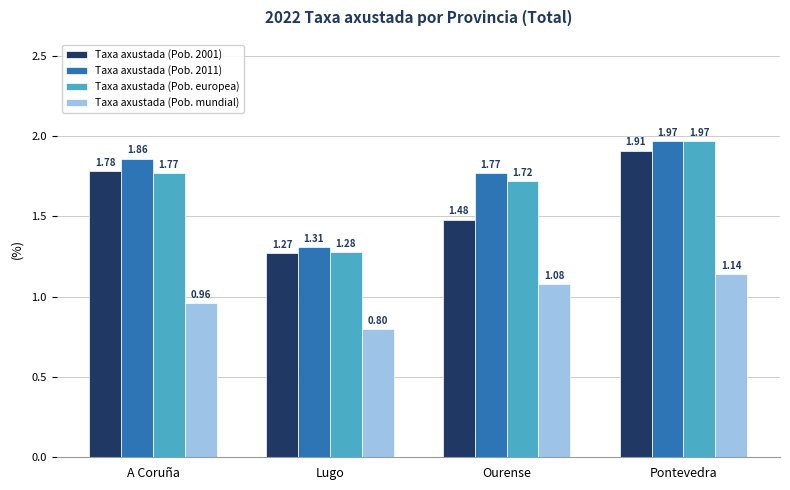

Is it true that Taxa axustada (Pob. 2001) equals 1.0 at A Coruña?

False